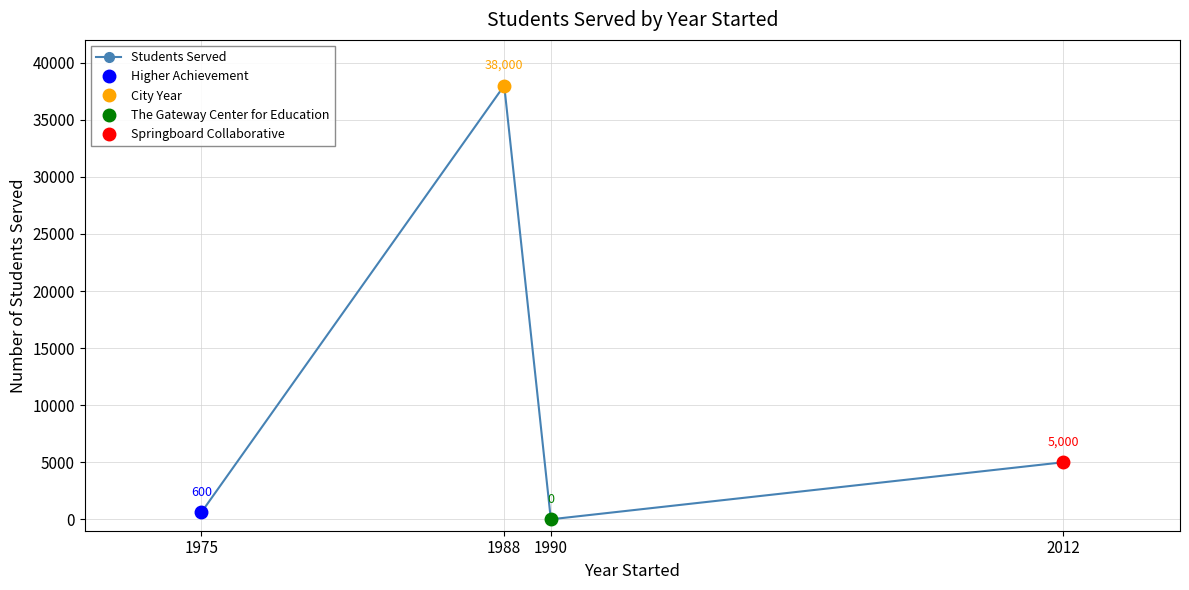

Rank the categories by value from lowest to highest.

1990, 1975, 2012, 1988